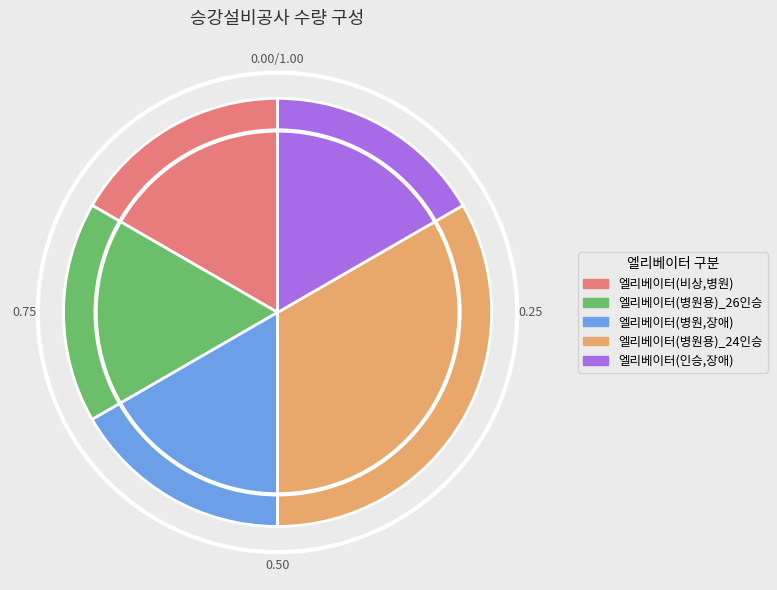

Is it true that 엘리베이터(비상,병원) is 29% of the pie?

False